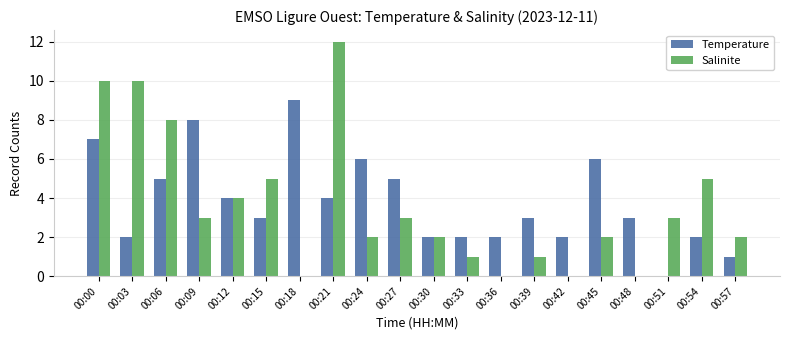

What is the maximum value shown in the chart?

12